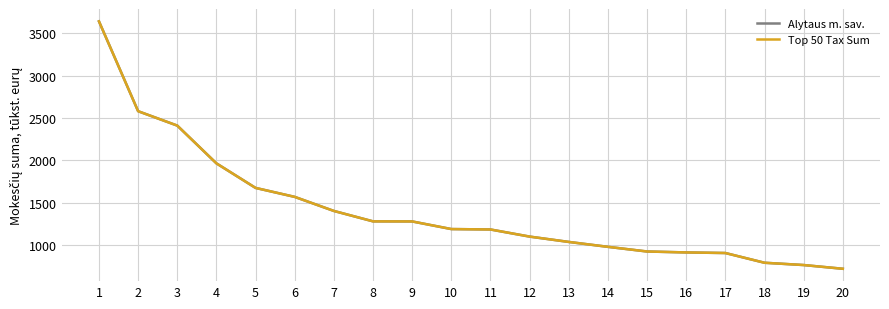

True or false: Alytaus m. sav. and Top 50 Tax Sum intersect in this chart.

False